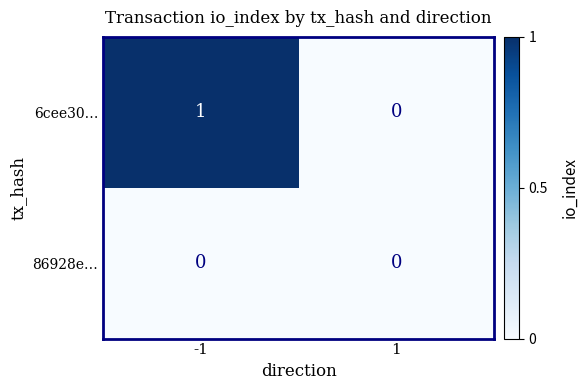

Reading left to right, transcribe all the data shown in this chart.

6cee30…: 1	0
86928e…: 0	0